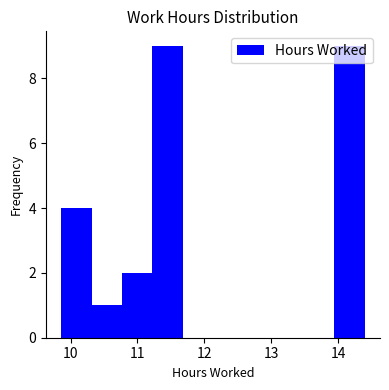

How tall is the bar that spans 13.9 to 14.4 on the x-axis? Neither the bar edges nor the heights are printed on the chart, so give them approximately, as read against the axes.

9